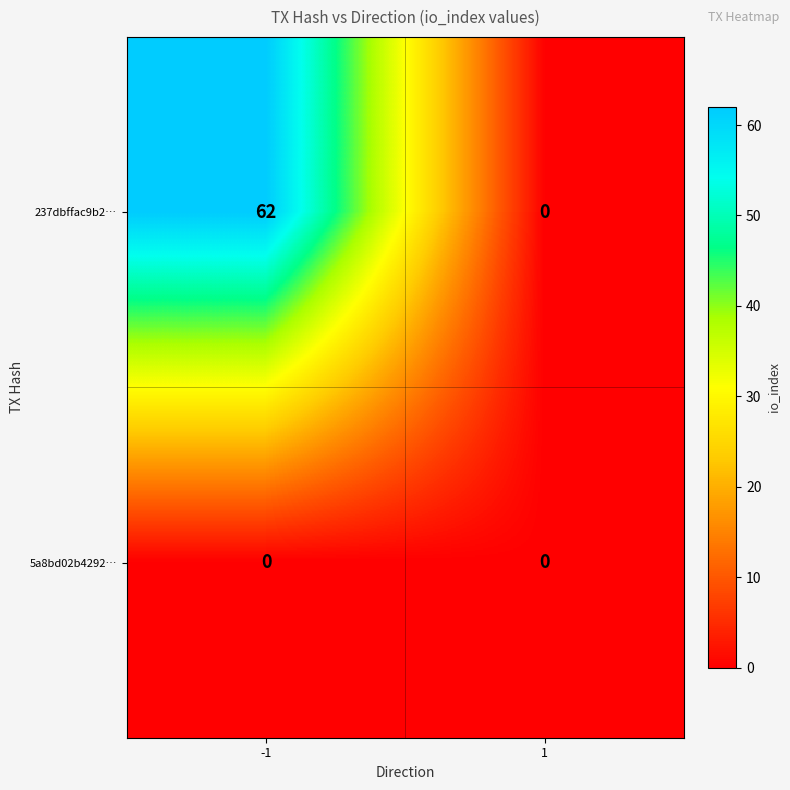

List the series in order of their peak value, lowest first.

5a8bd02b4292…, 237dbffac9b2…